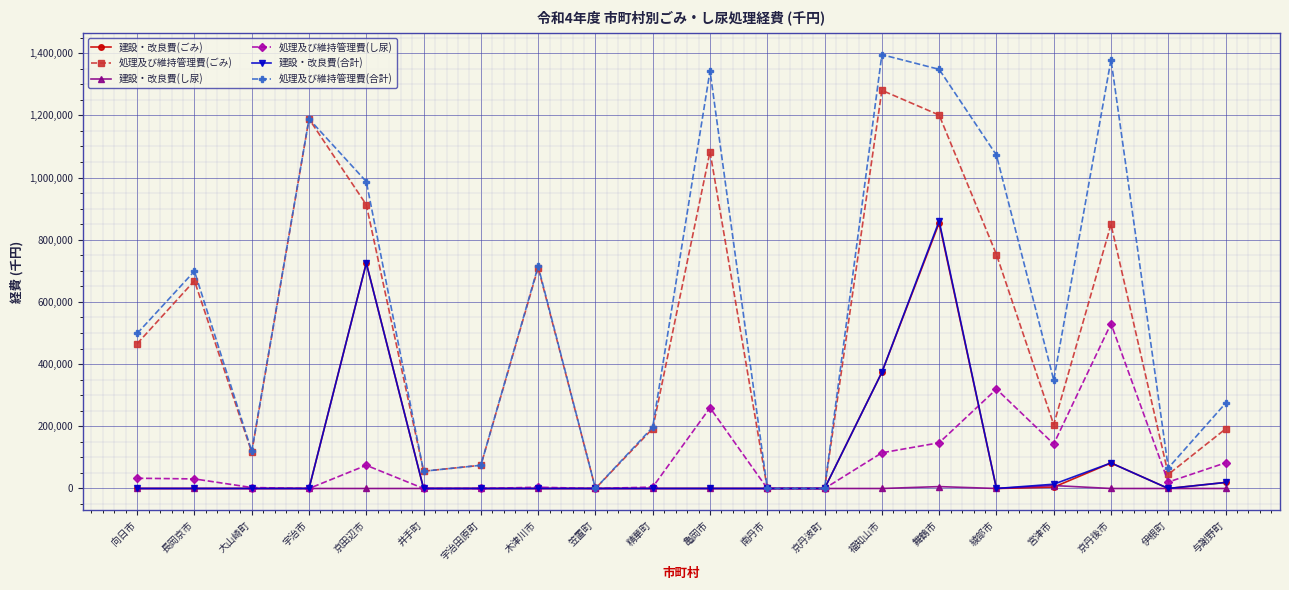

Which label corresponds to the largest value in the chart?

福知山市